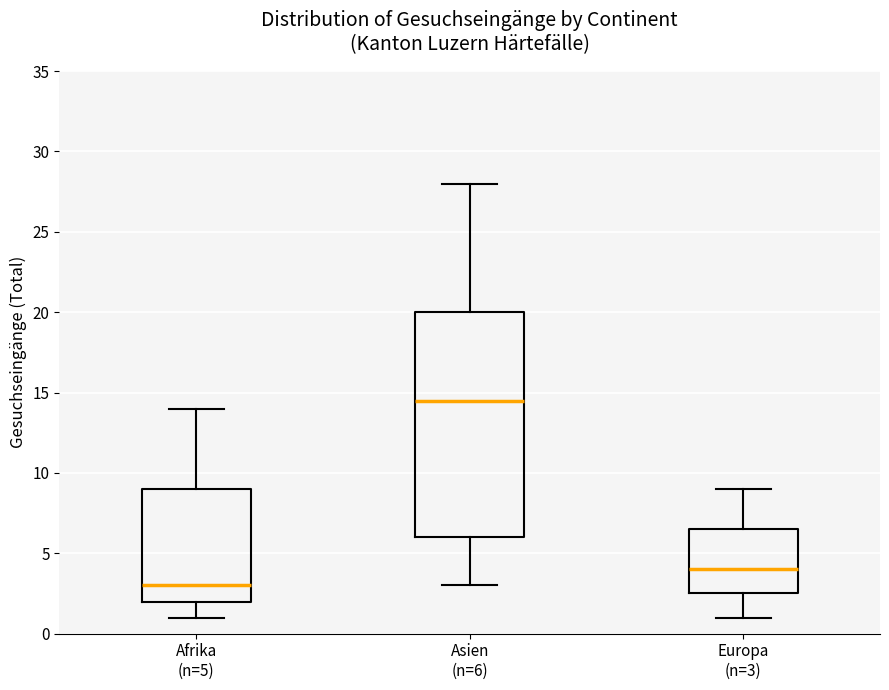

Reading left to right, transcribe this box plot: for each box, give where its median line is, the range the box spans, and where its two whiskers end, as read against the y-axis. The values are not printed on the chart, so give them approximately, as read against the axis.

Afrika (n=5): median 3.0, box 2.0 to 9.0, whiskers 1.0 to 14.0
Asien (n=6): median 14.5, box 6.0 to 20.0, whiskers 3.0 to 28.0
Europa (n=3): median 4.0, box 2.5 to 6.5, whiskers 1.0 to 9.0